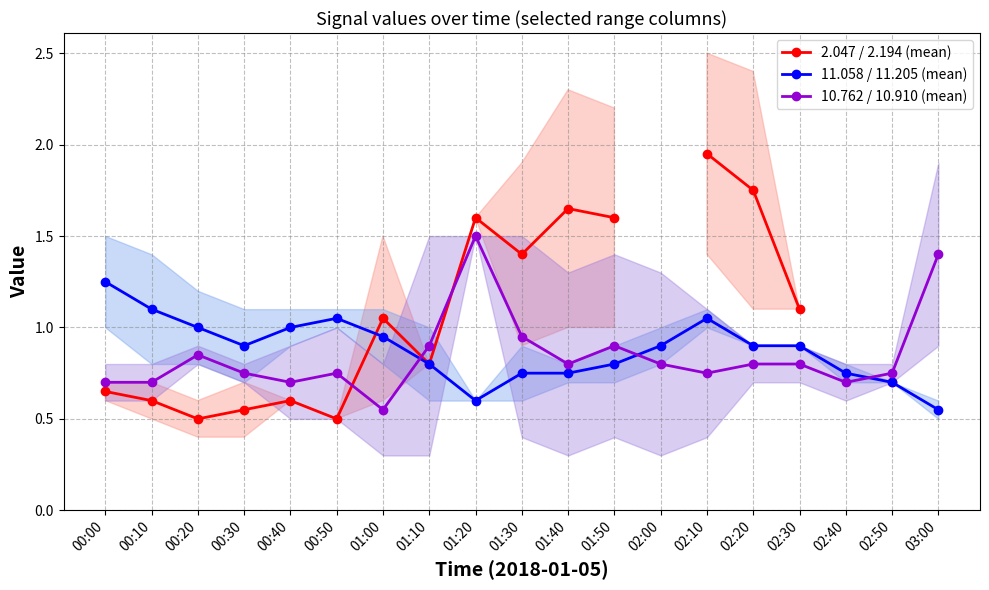

Is the value of 10.762 / 10.910 (mean) at 00:00 greater than the value of 11.058 / 11.205 (mean) at 00:20?

No